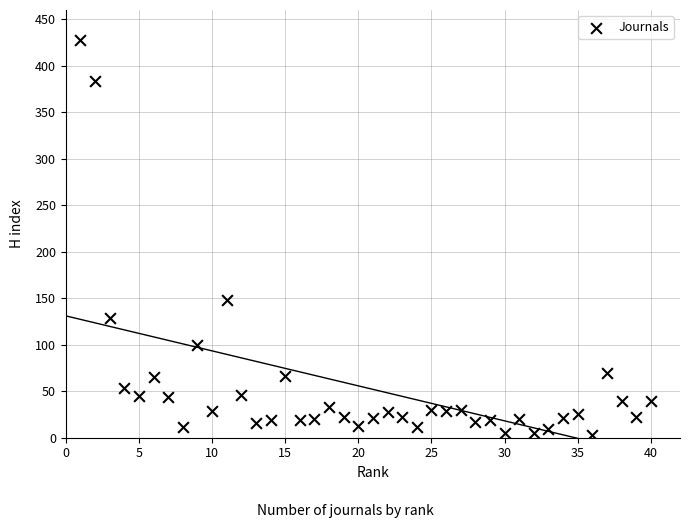

What is the range of X values (max minus min)?

39